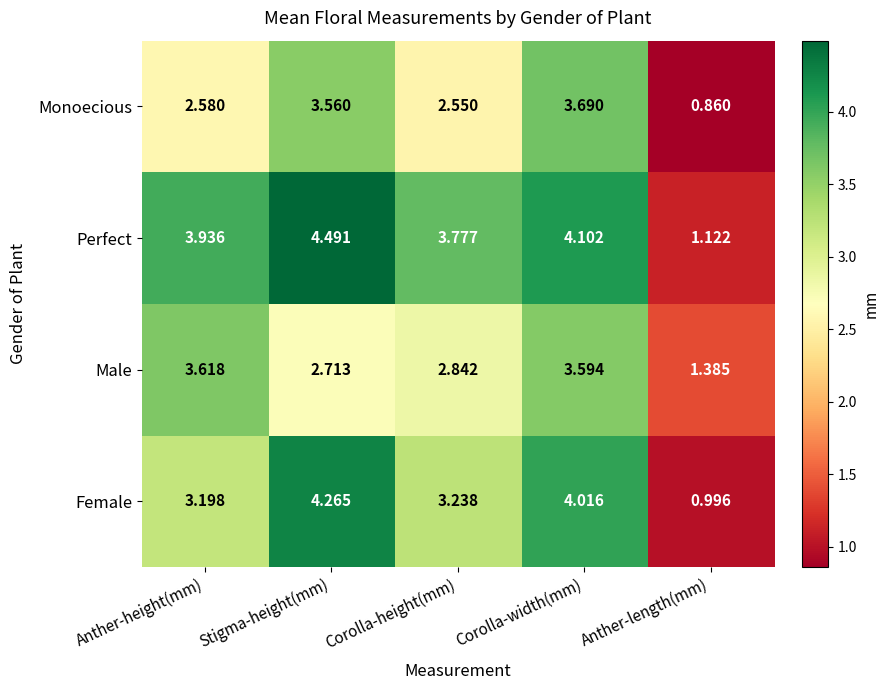

Which series has the largest total across all categories?

Perfect